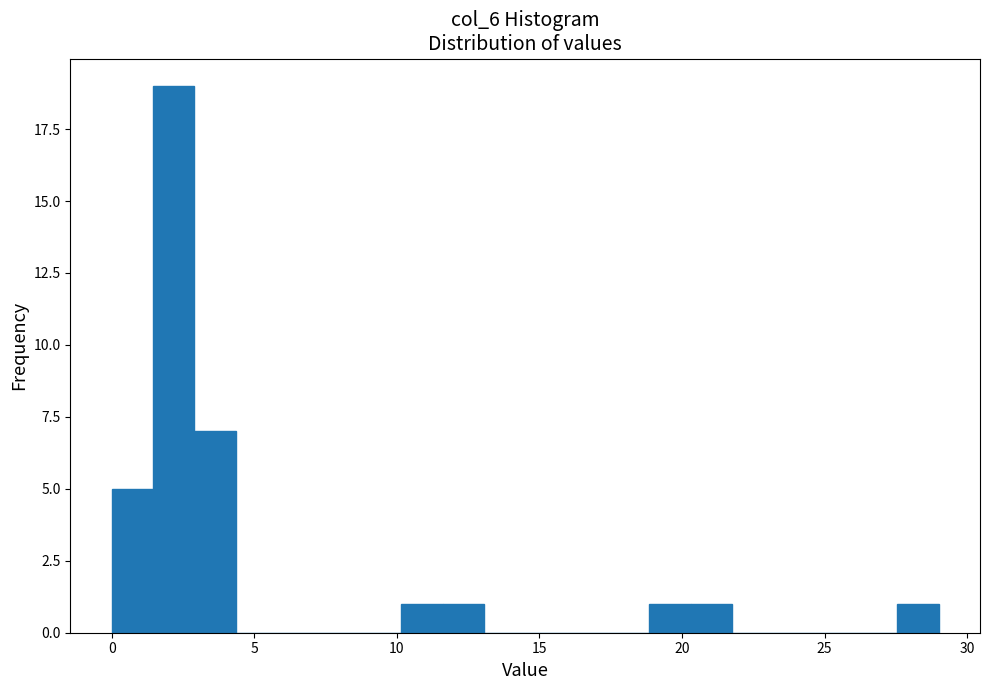

Around what value on the x-axis is the tallest bar? Give the approximate position of its centre, as read against the axis.

2.0